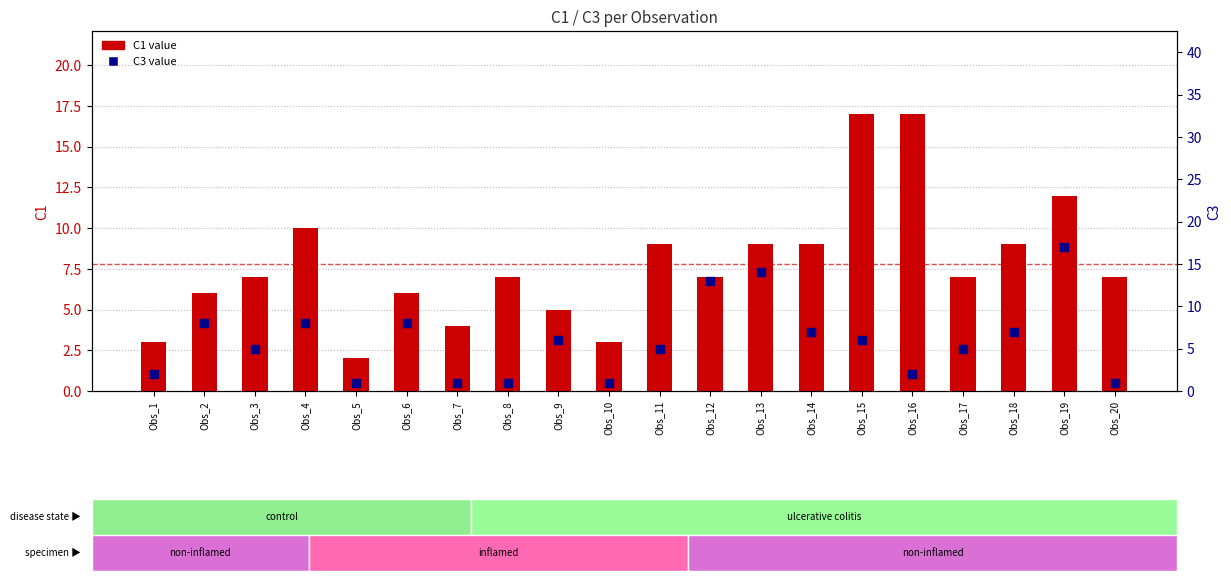

Which series has the largest total across all categories?

C1 value